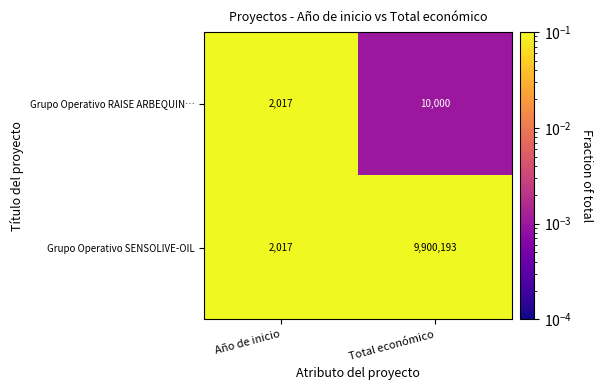

Between Año de inicio and Total económico, which series saw the biggest shift?

Grupo Operativo SENSOLIVE-OIL